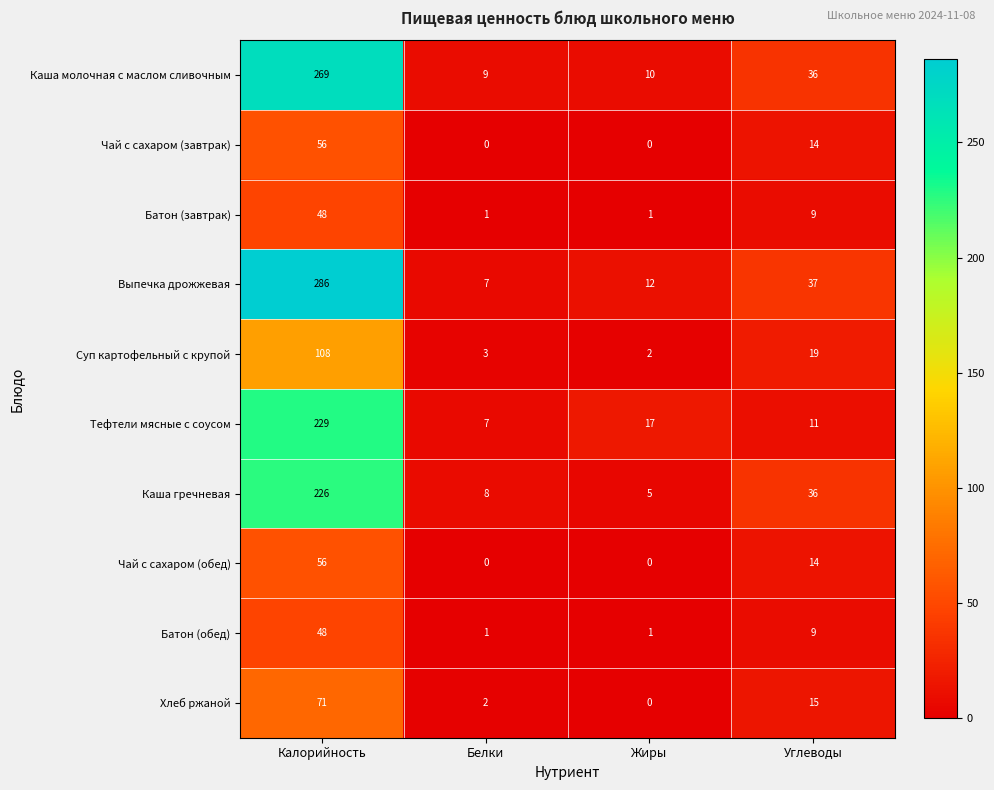

The Хлеб ржаной series shows 6 at Углеводы. True or false?

False